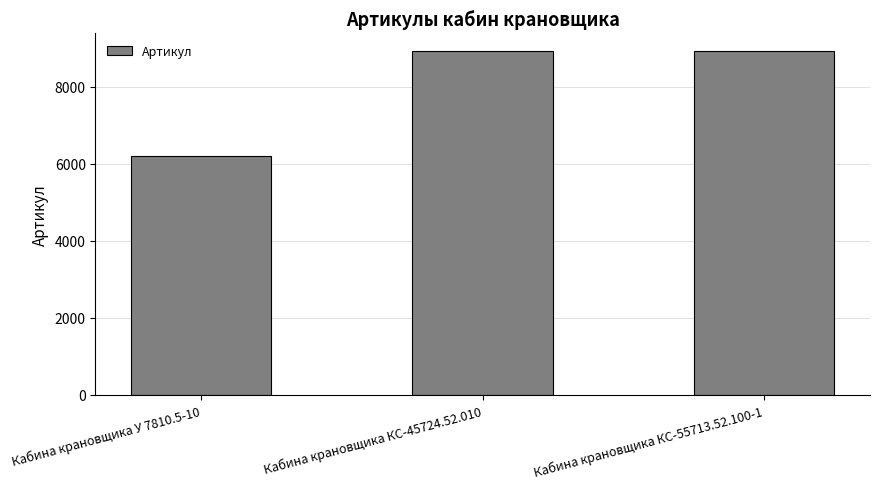

What is the difference between the maximum and minimum values?

2748